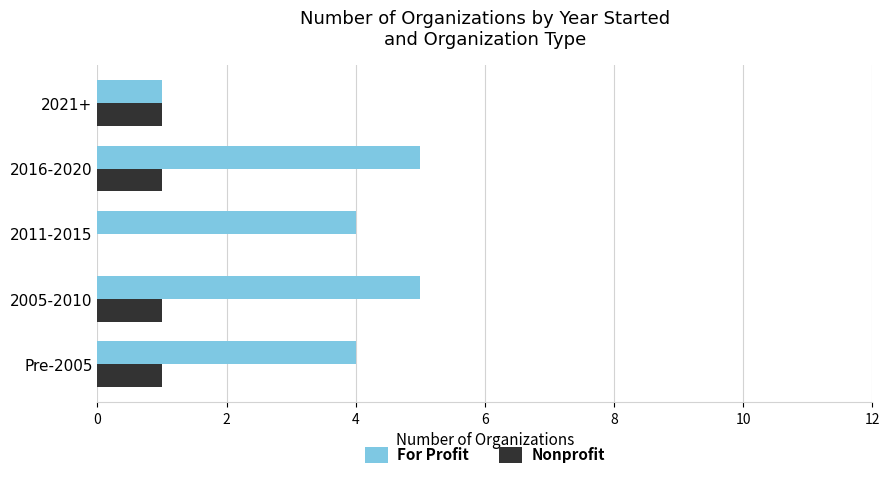

Is the value of For Profit at 2011-2015 greater than the value of Nonprofit at 2011-2015?

Yes